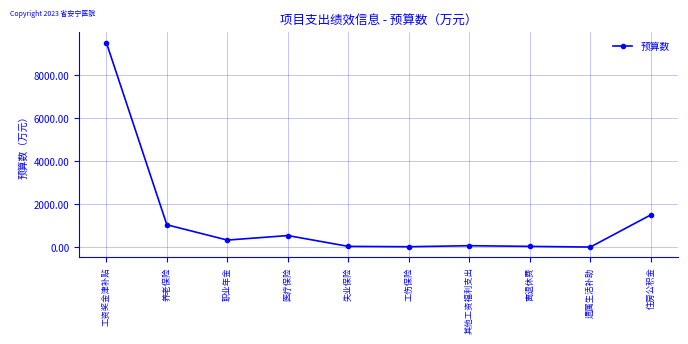

What value does the data have at 其他工资福利支出?

63.4